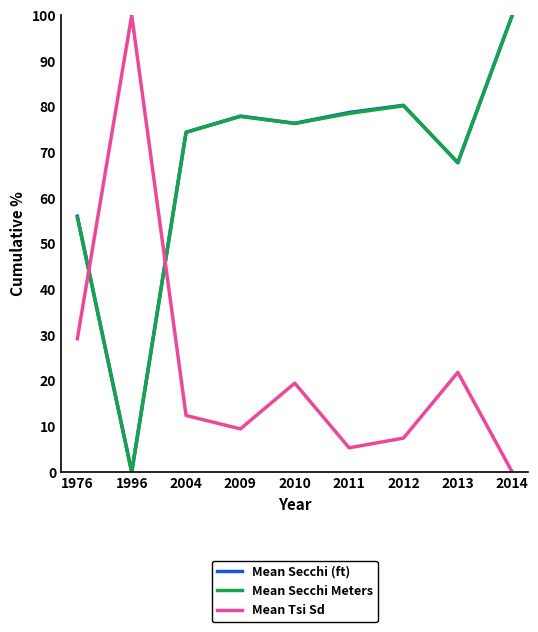

In Mean Secchi (ft), how many points are higher than both neighbors (excluding endpoints)?

2